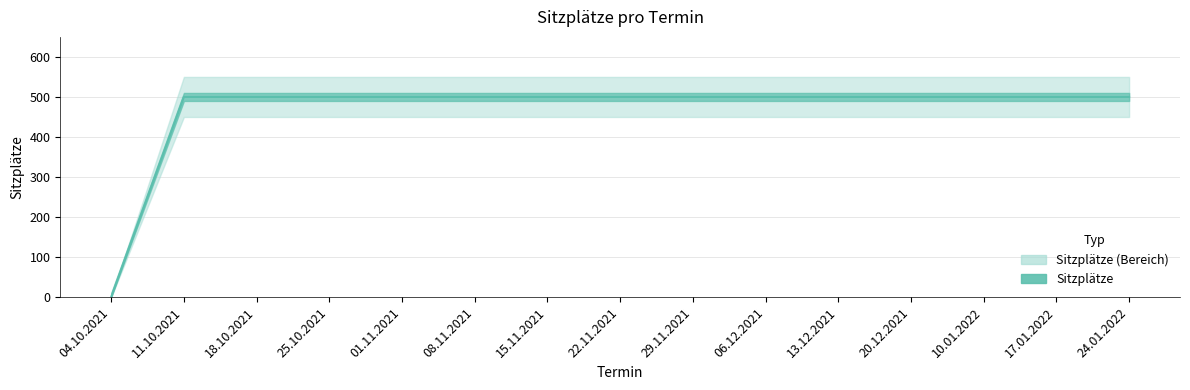

Which label corresponds to the largest value in the chart?

11.10.2021